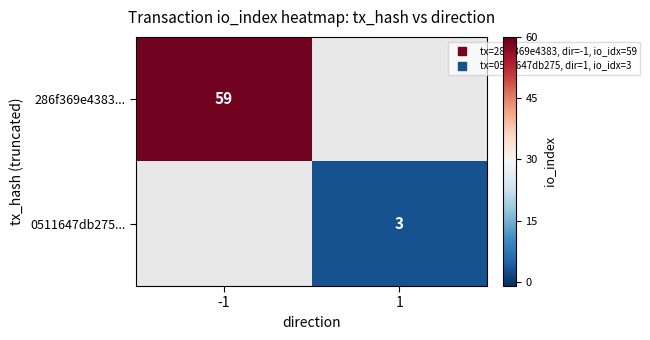

At which category does the chart reach its peak across all series?

-1